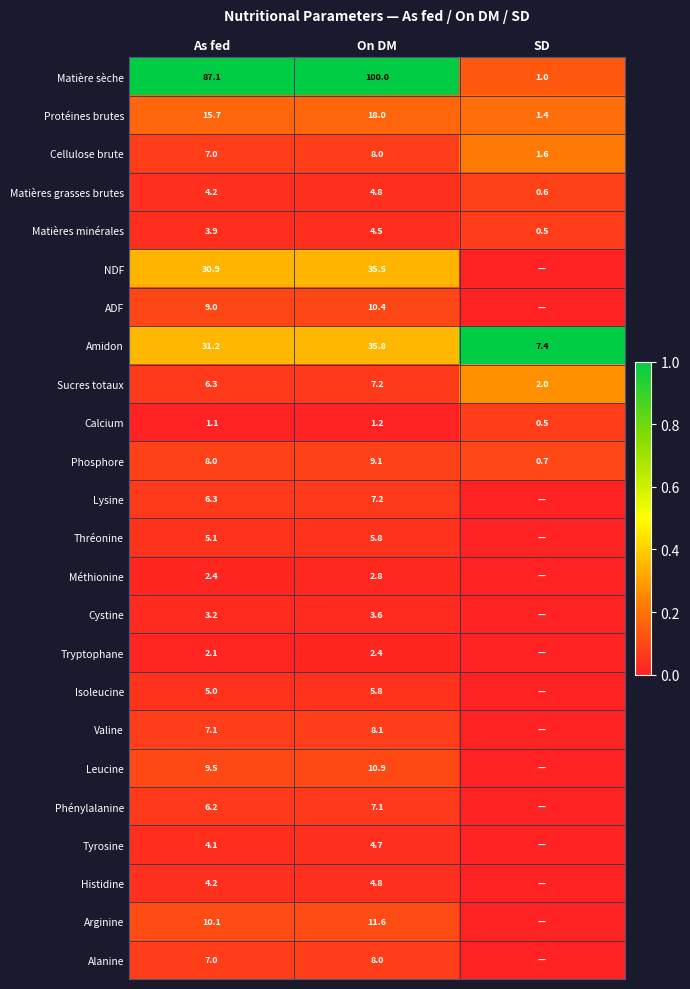

The Arginine series shows 10.1 at As fed. True or false?

True